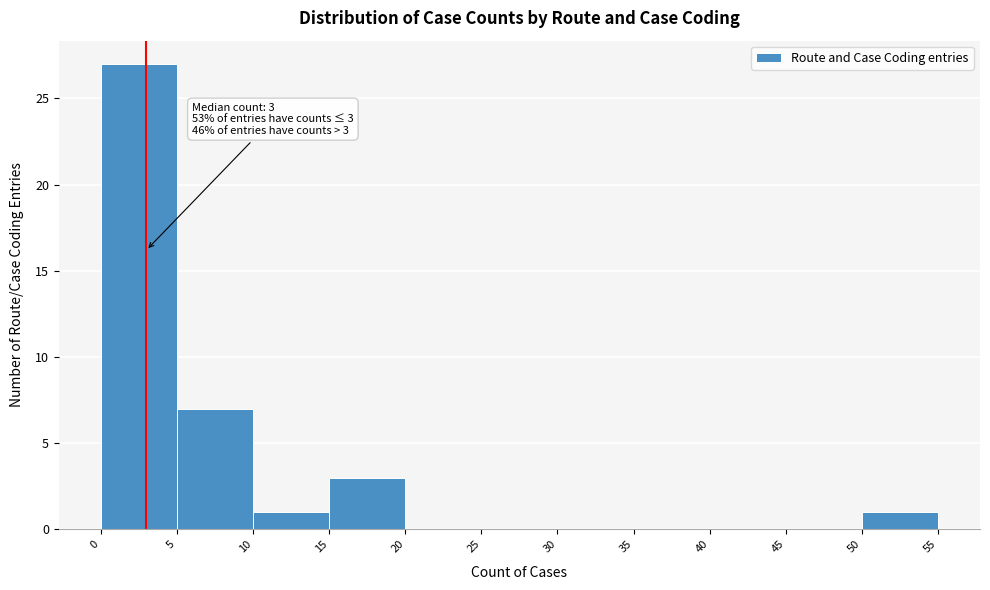

Over which range of the x-axis is the bar tallest?

0 to 5